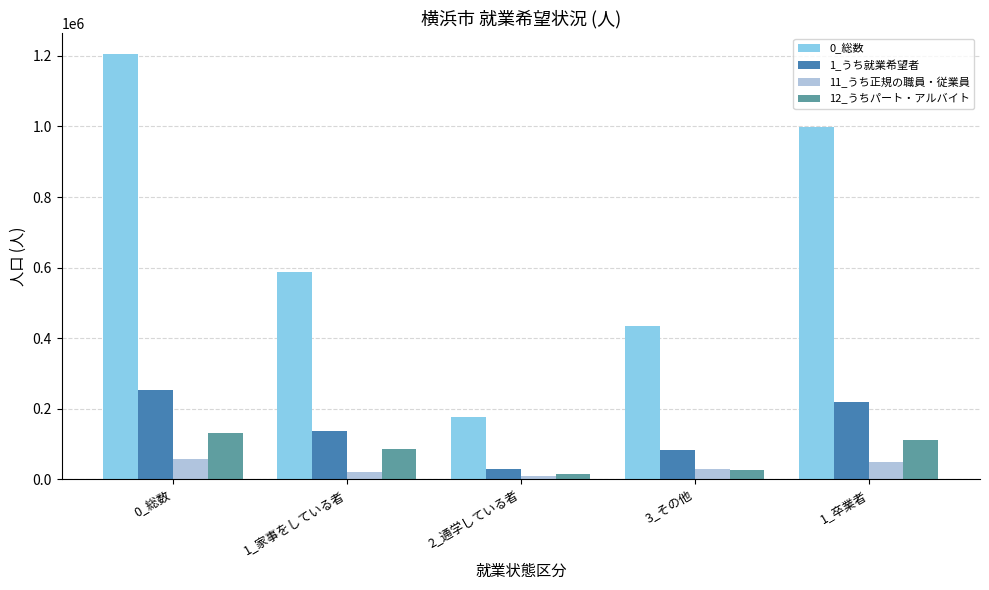

At 1_家事をしている者, list the series in order from largest to smallest.

0_総数, 1_うち就業希望者, 12_うちパート・アルバイト, 11_うち正規の職員・従業員